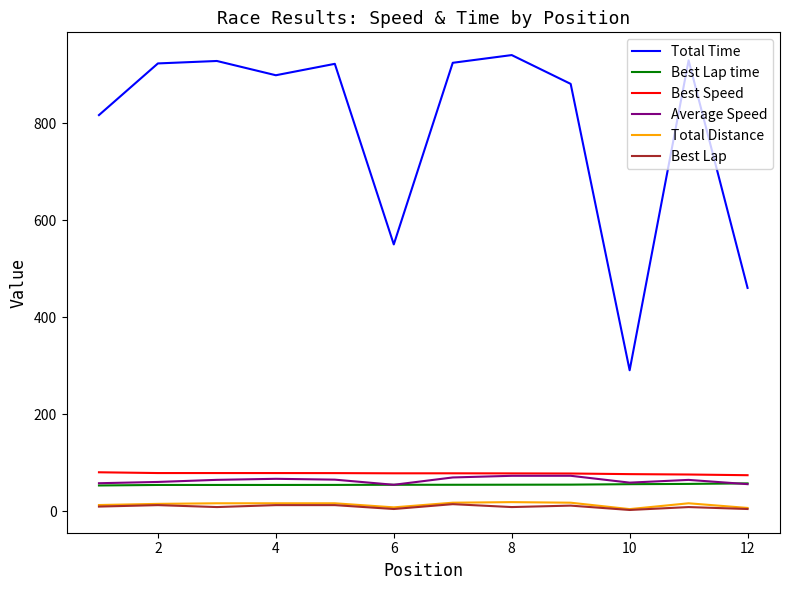

What is the greatest value displayed?

940.9